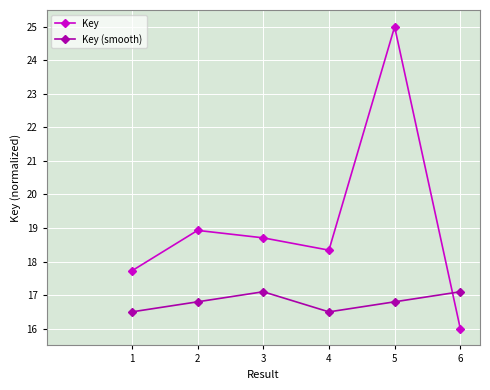

What is the minimum value for Key?

16.0